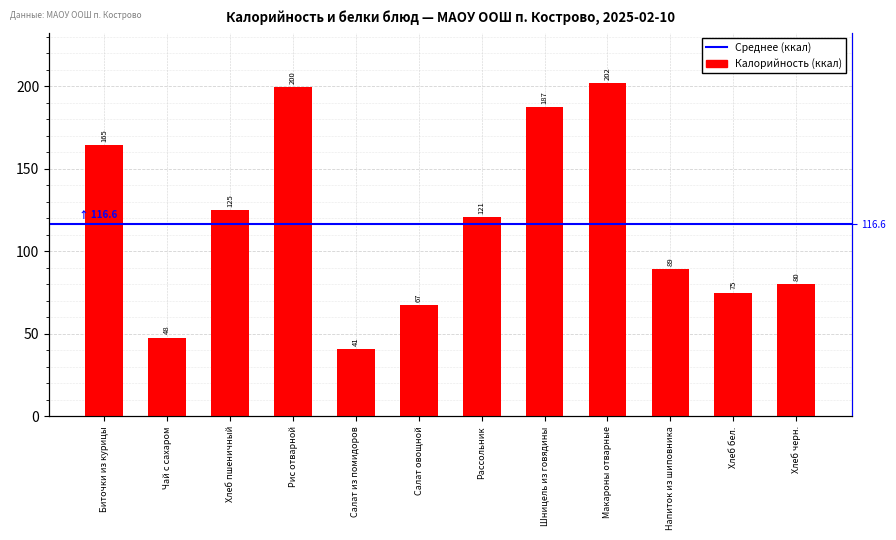

Rank the categories by value from lowest to highest.

Салат из помидоров, Чай с сахаром, Салат овощной, Хлеб бел., Хлеб черн., Напиток из шиповника, Рассольник, Хлеб пшеничный, Биточки из курицы, Шницель из говядины, Рис отварной, Макароны отварные